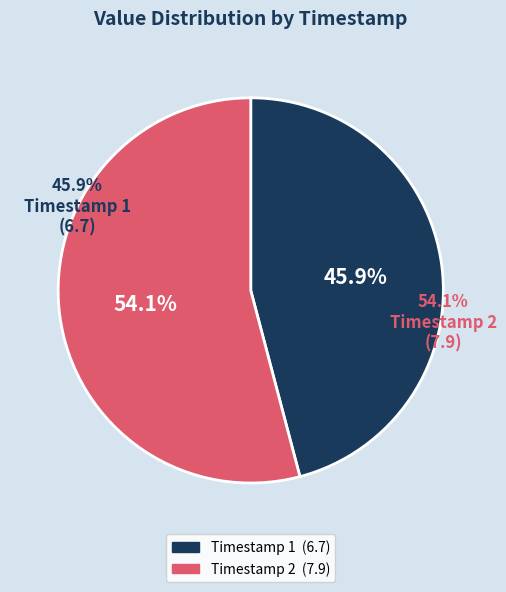

To the nearest percent, what portion does 2018-11-28T14:53:48.055Z represent?

46%